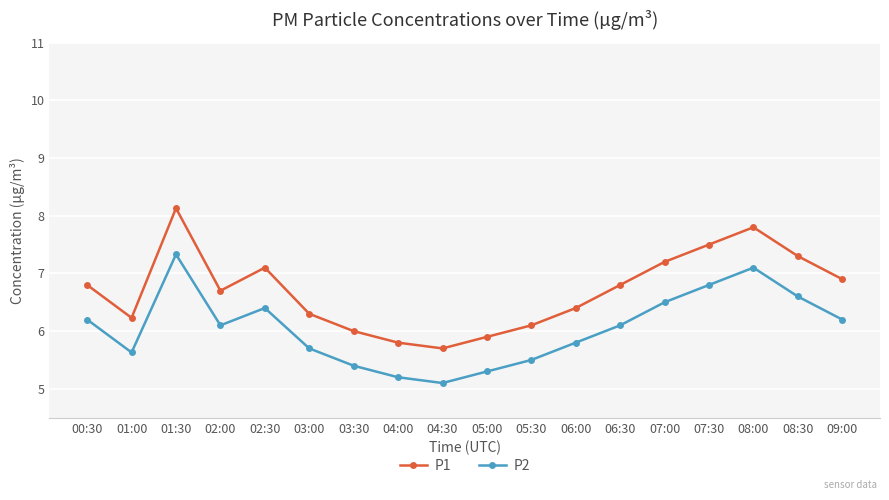

Reading left to right, what are all the values shown in this chart?

P1: 00:30=6.8	01:00=6.2	01:30=8.1	02:00=6.7	02:30=7.1	03:00=6.3	03:30=6.0	04:00=5.8	04:30=5.7	05:00=5.9	05:30=6.1	06:00=6.4	06:30=6.8	07:00=7.2	07:30=7.5	08:00=7.8	08:30=7.3	09:00=6.9
P2: 00:30=6.2	01:00=5.6	01:30=7.3	02:00=6.1	02:30=6.4	03:00=5.7	03:30=5.4	04:00=5.2	04:30=5.1	05:00=5.3	05:30=5.5	06:00=5.8	06:30=6.1	07:00=6.5	07:30=6.8	08:00=7.1	08:30=6.6	09:00=6.2